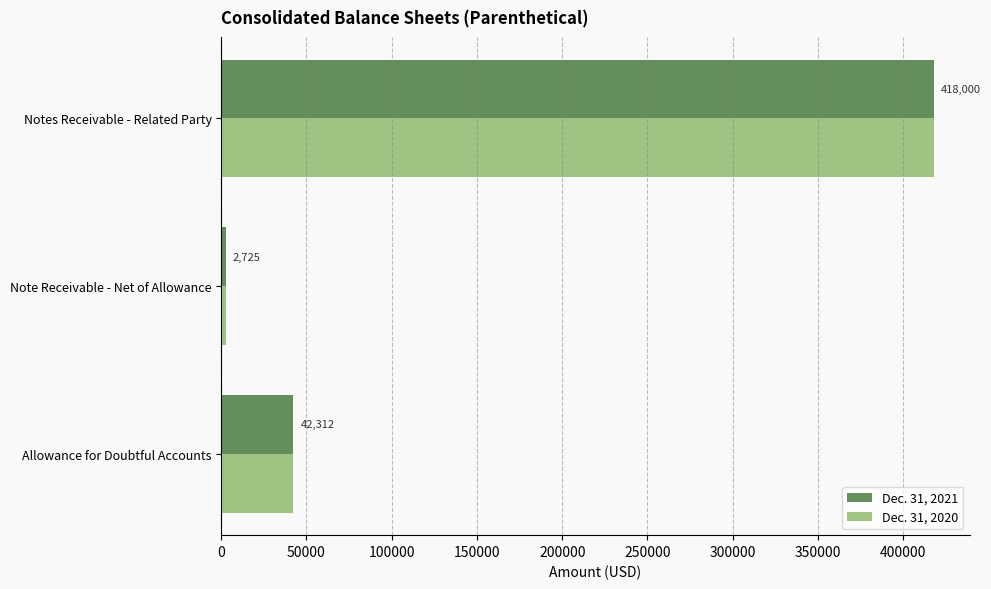

What is the average value of the Dec. 31, 2020 series?

154346